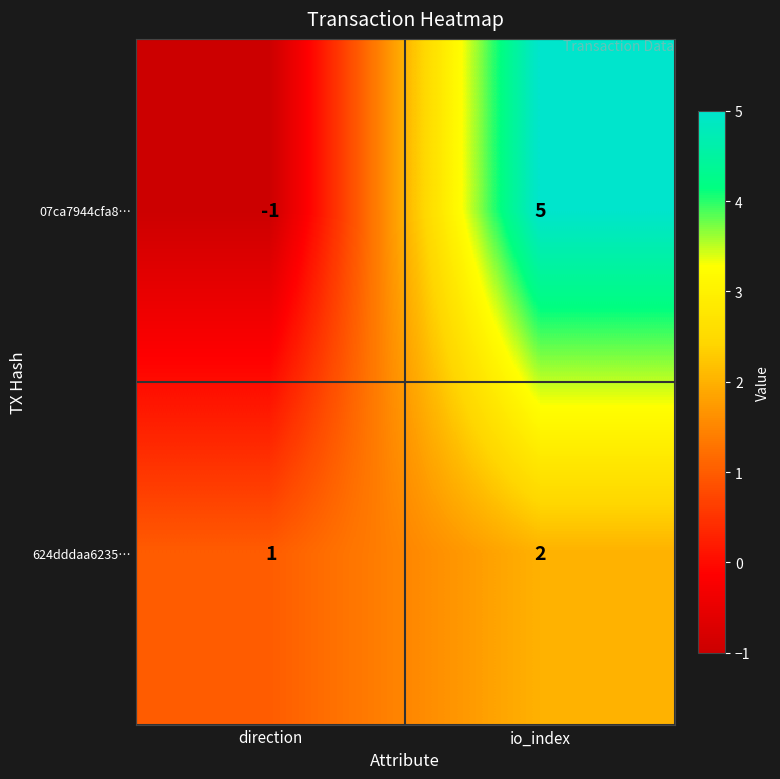

Reading left to right, extract all data points from this chart.

07ca7944cfa8…: direction=-1	io_index=5
624dddaa6235…: direction=1	io_index=2